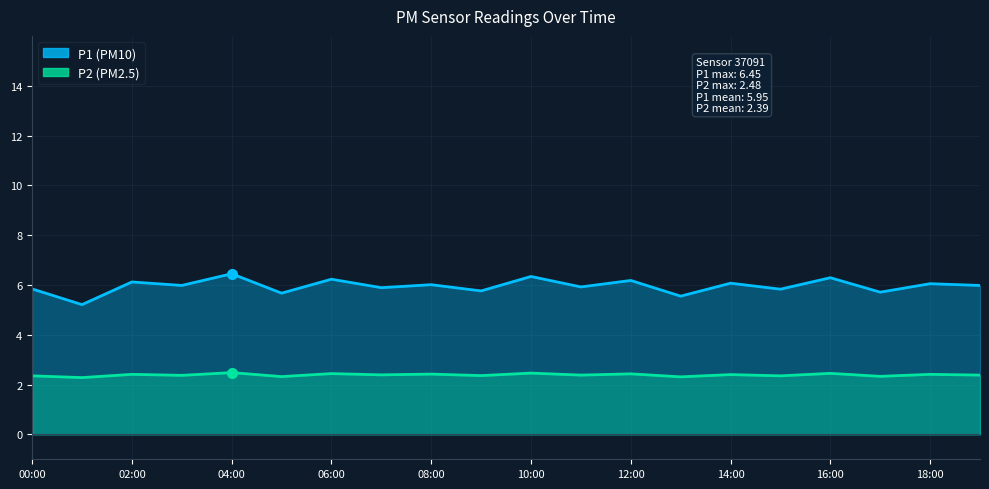

What is the lowest value of the P2 series?

2.3